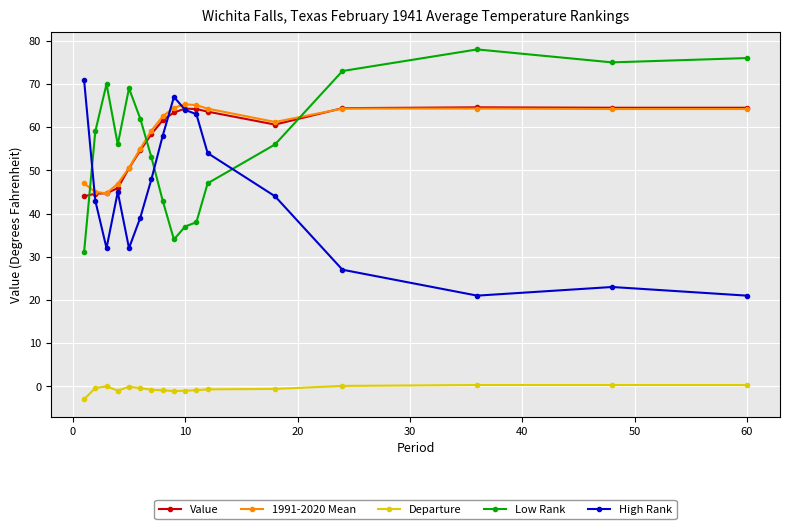

What is the difference between the maximum and minimum values in the Low Rank series?

47.0